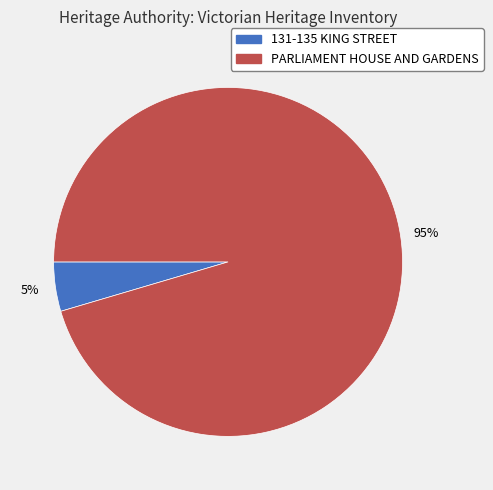

Combined, do PARLIAMENT HOUSE AND GARDENS and 131-135 KING STREET account for over 50%?

Yes